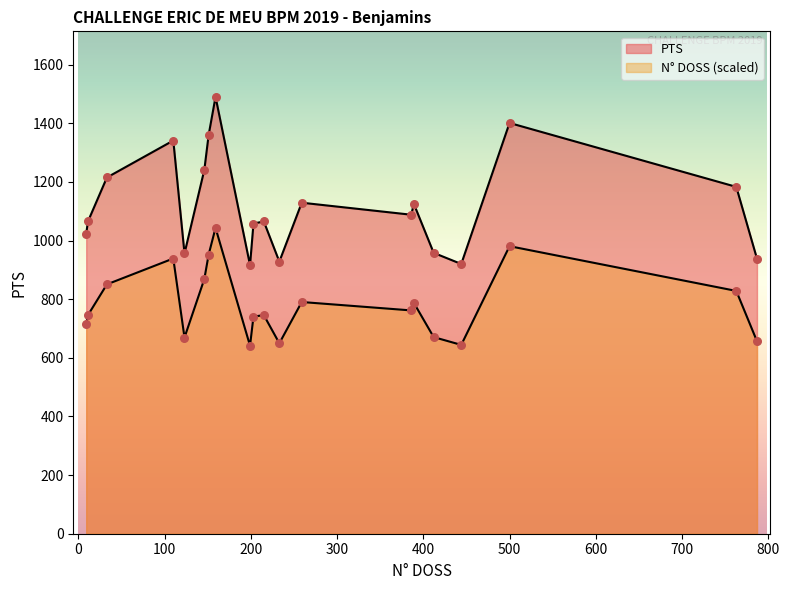

How many lines are shown in the chart?

2